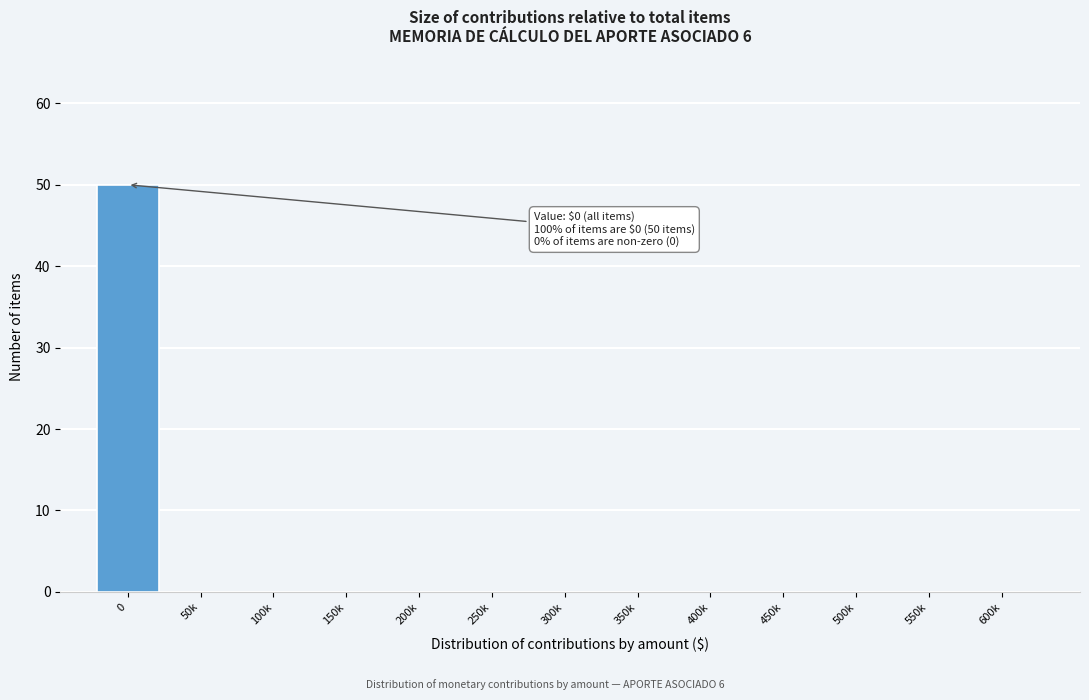

Reading right to left, transcribe all the data shown in this chart.

600k=0	550k=0	500k=0	450k=0	400k=0	350k=0	300k=0	250k=0	200k=0	150k=0	100k=0	50k=0	0=50